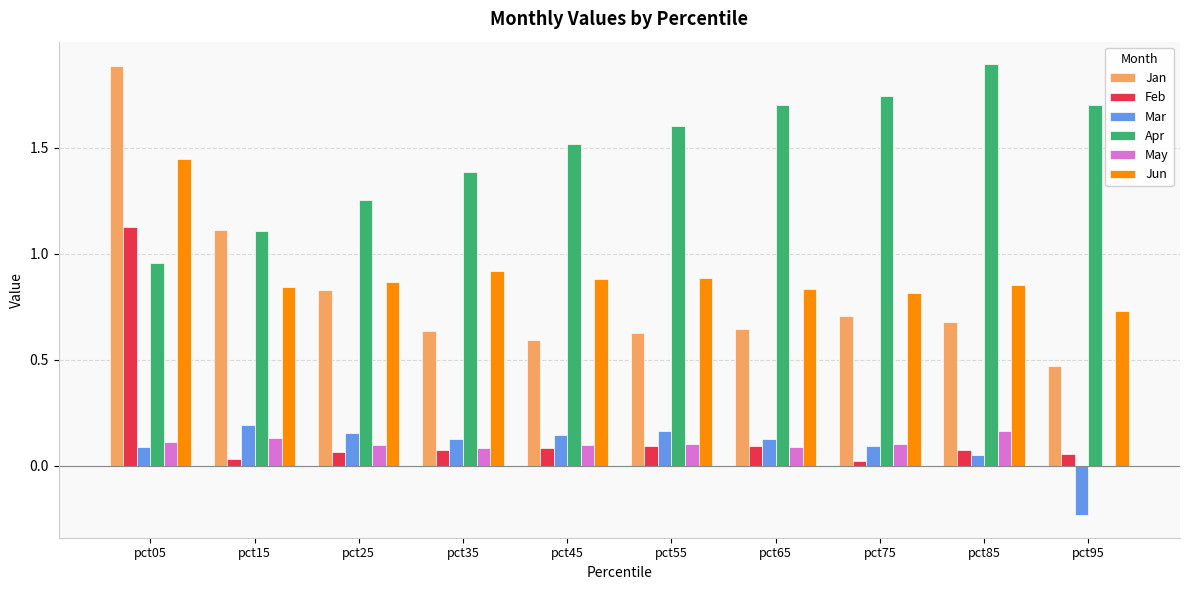

Between pct35 and pct85, which series saw the biggest shift?

Apr